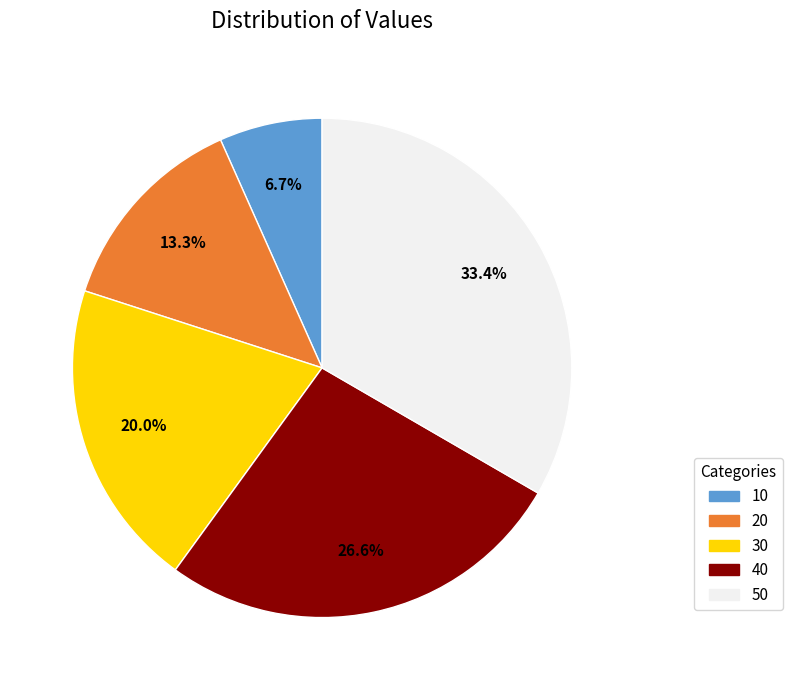

To the nearest percent, what percentage of the pie is 50?

33%